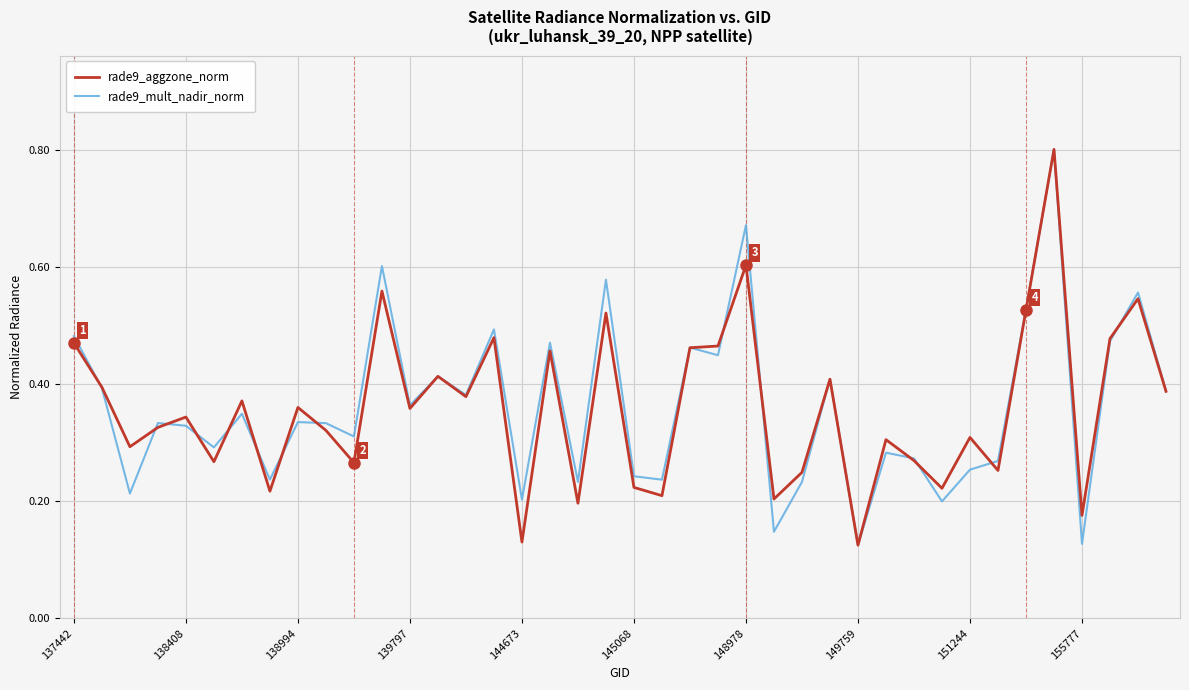

What is the greatest value displayed?

0.8